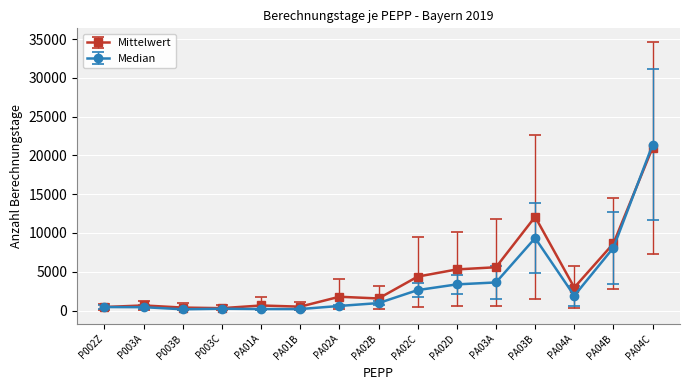

Where is Median nearest to the value 10764?

PA03B